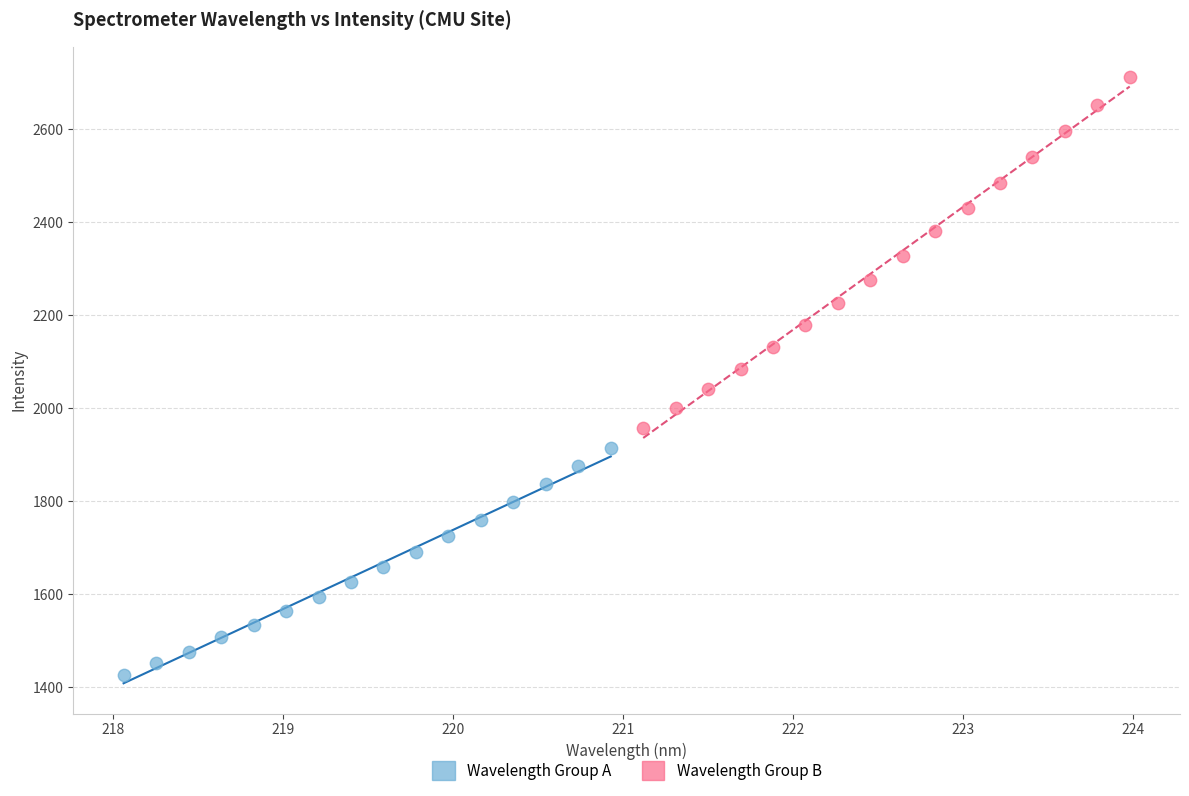

Which series reaches the maximum Y coordinate?

Wavelength Group B